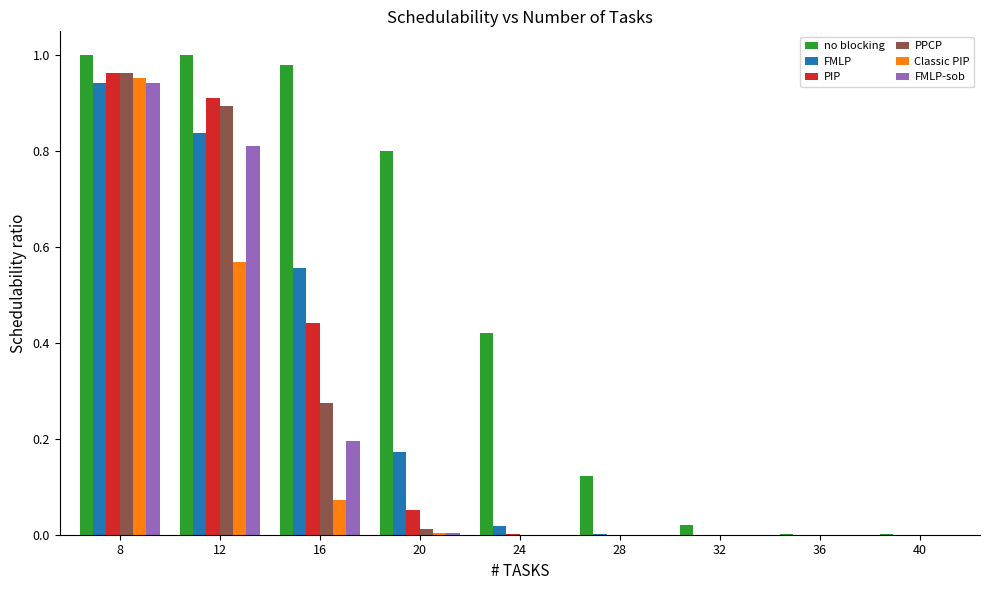

What are all the series names shown in the legend?

no blocking, FMLP, PIP, PPCP, Classic PIP, FMLP-sob